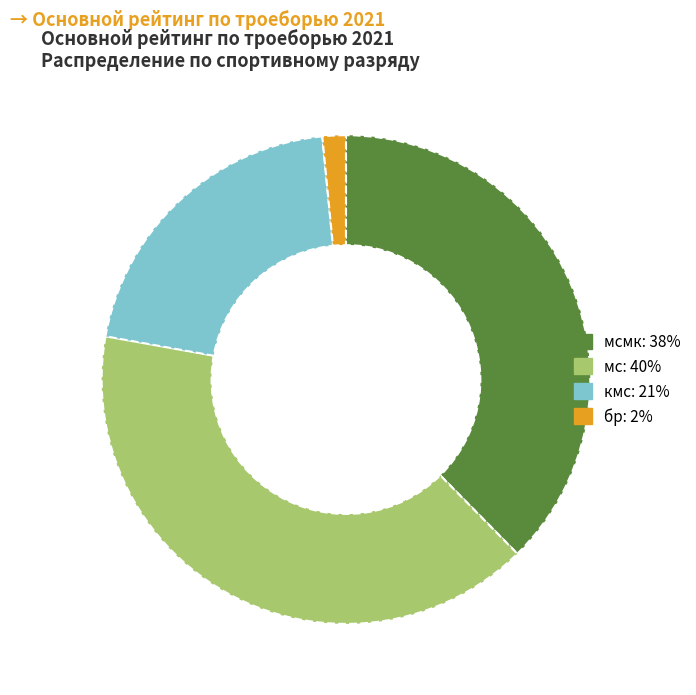

How many slices are in this pie chart?

4